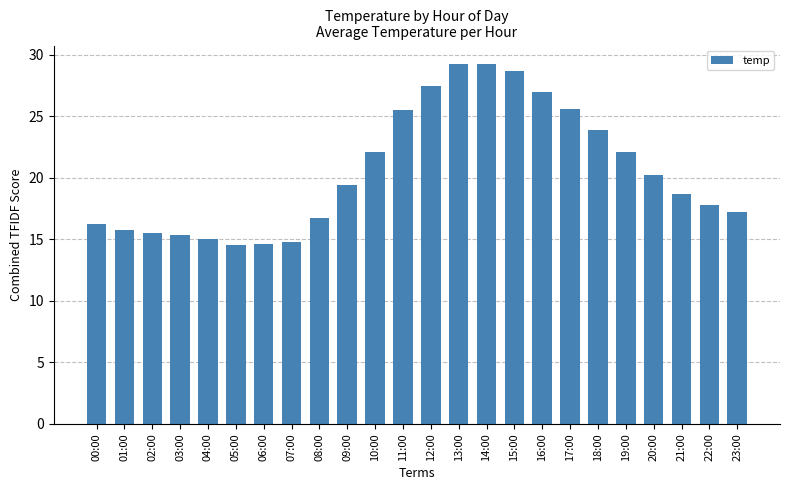

Approximately how many times larger is the value at 18:00 compared to 12:00?

0.9